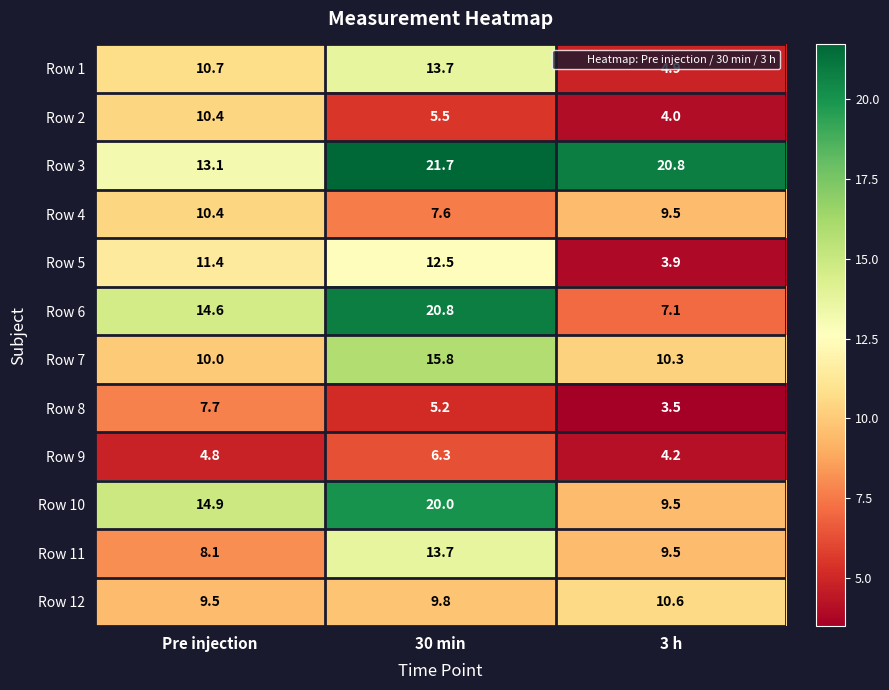

The Row 5 series shows 2.5 at 3 h. True or false?

False